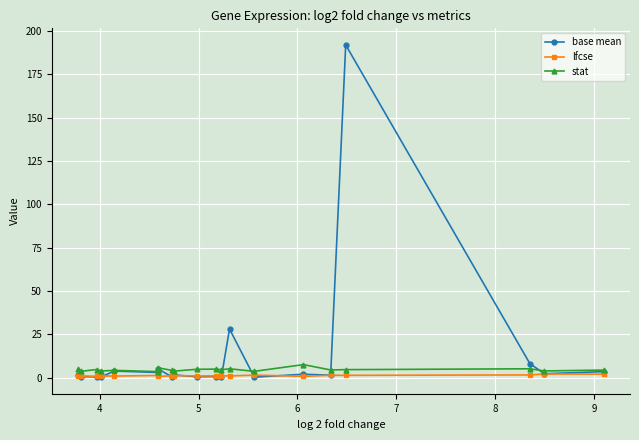

True or false: base mean has more than 1 points higher than both neighbors.

True